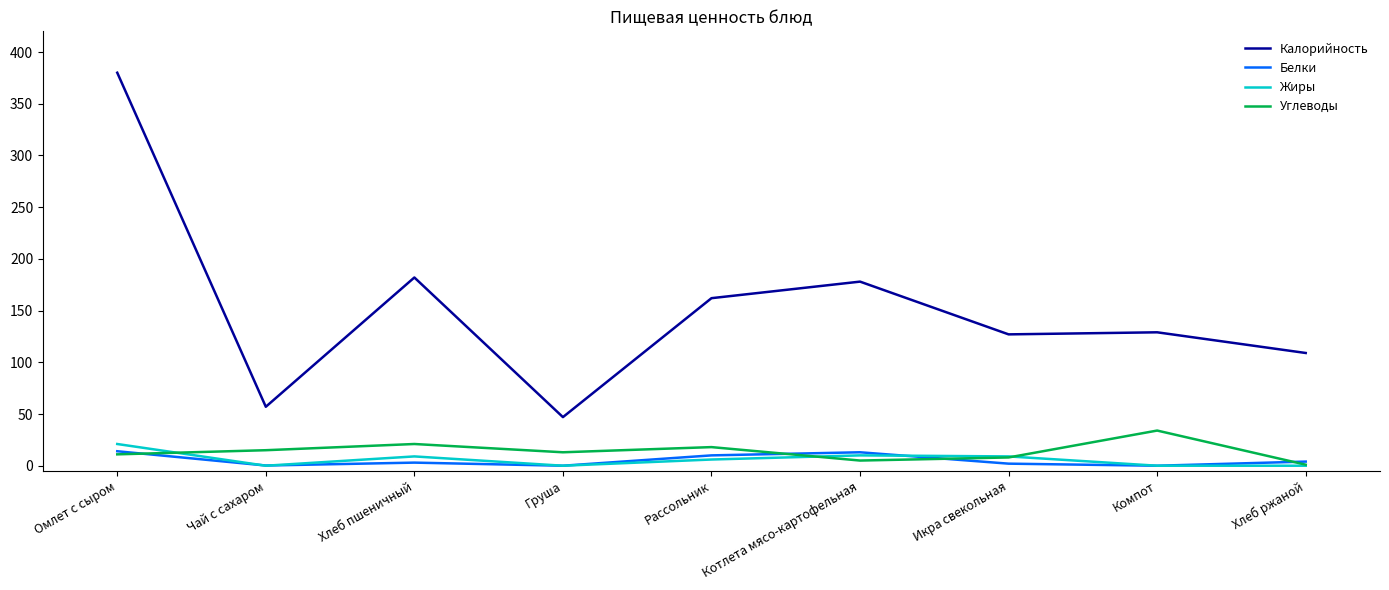

At how many categories does at least one series exceed 173?

3